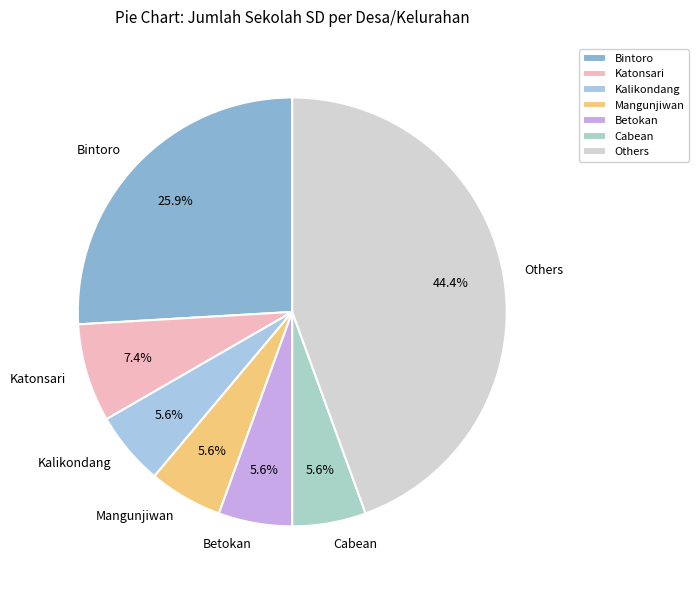

Which has a higher value, Mangunjiwan or Katonsari?

Katonsari